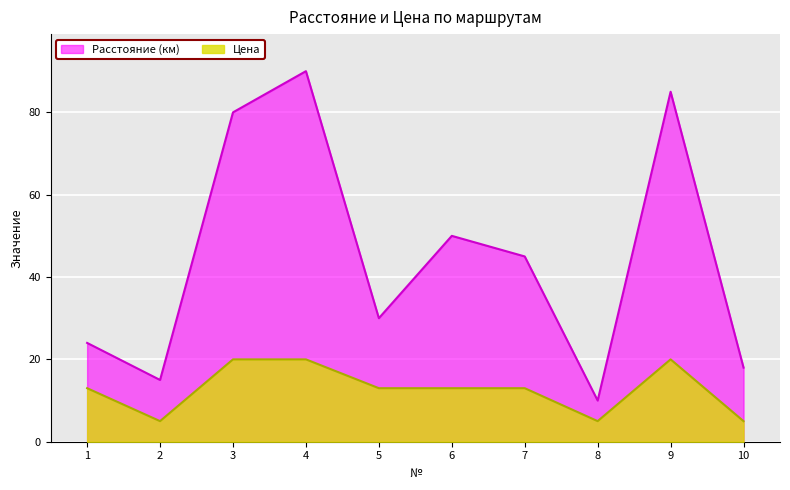

What is the highest value of the Расстояние (км) series?

90